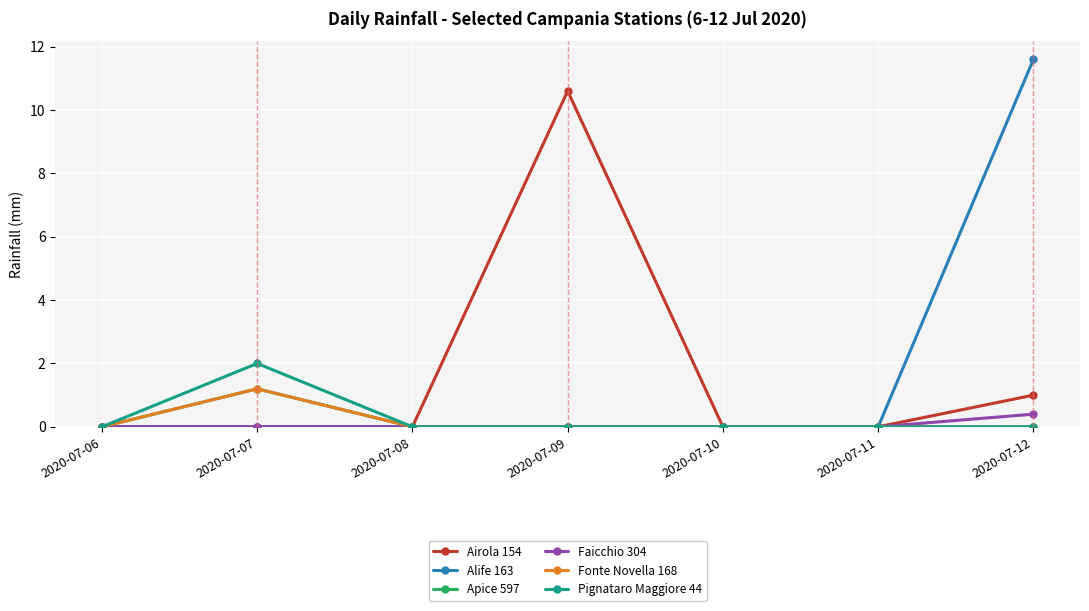

What is the maximum value shown in the chart?

11.6